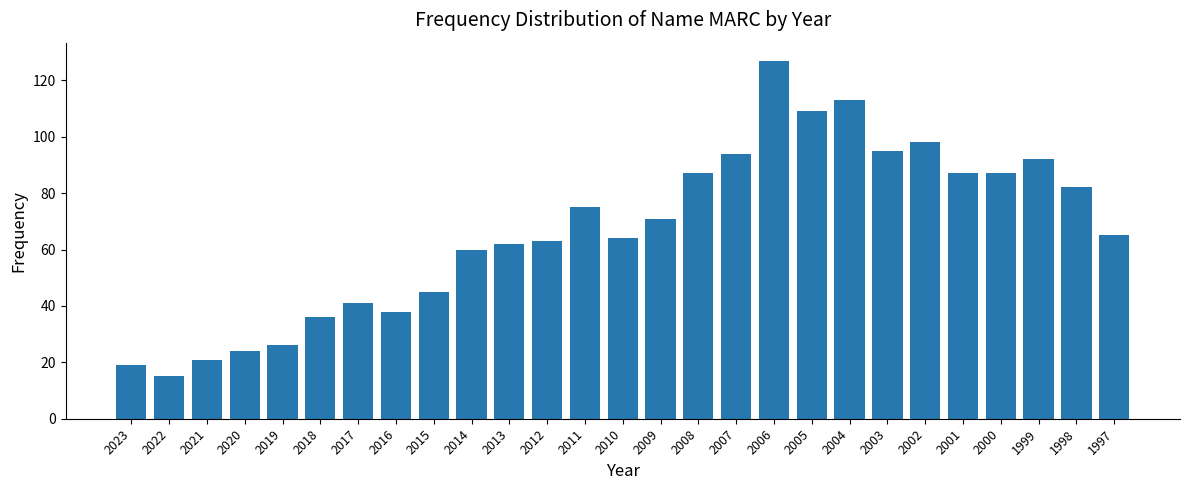

Reading right to left, transcribe all the data shown in this chart.

65	82	92	87	87	98	95	113	109	127	94	87	71	64	75	63	62	60	45	38	41	36	26	24	21	15	19